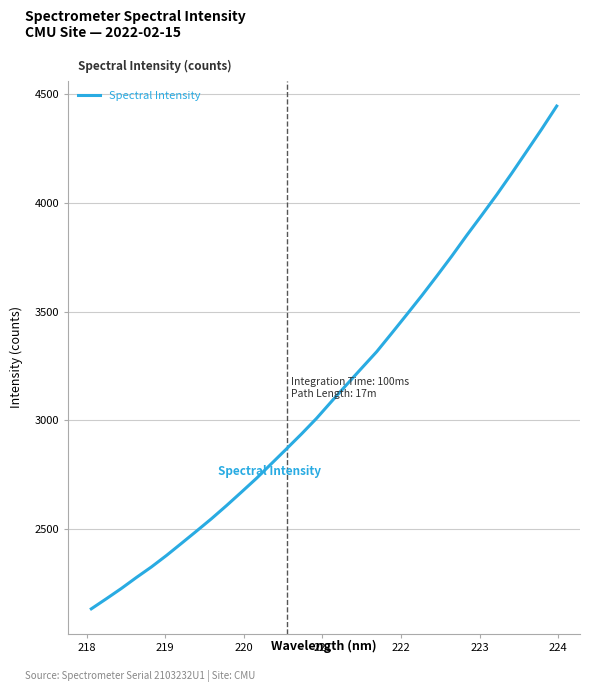

What is the smallest value displayed?

2134.2